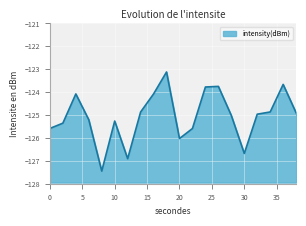

What is the difference between the maximum and minimum values?

4.3